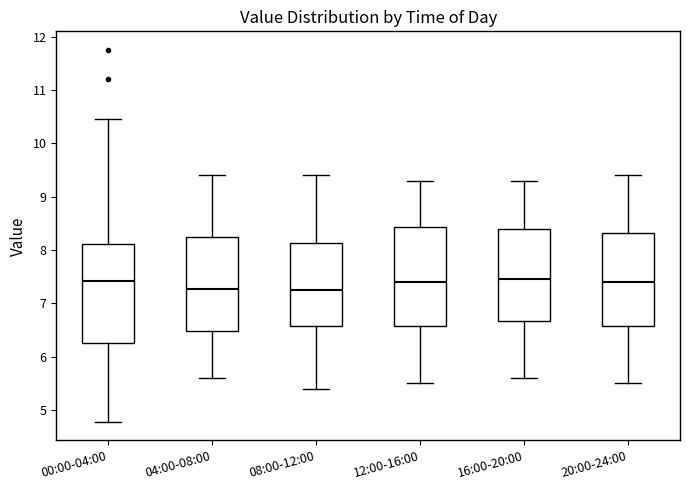

Reading left to right, read every box against the y-axis: the position of its median line, the range the box covers, and the ends of its whiskers. The values are not printed on the chart, so give them approximately, as read against the axis.

00:00-04:00: median 7.4, box 6.2 to 8.1, whiskers 4.8 to 10.5
04:00-08:00: median 7.3, box 6.5 to 8.2, whiskers 5.6 to 9.4
08:00-12:00: median 7.3, box 6.6 to 8.1, whiskers 5.4 to 9.4
12:00-16:00: median 7.4, box 6.6 to 8.4, whiskers 5.5 to 9.3
16:00-20:00: median 7.5, box 6.7 to 8.4, whiskers 5.6 to 9.3
20:00-24:00: median 7.4, box 6.6 to 8.3, whiskers 5.5 to 9.4